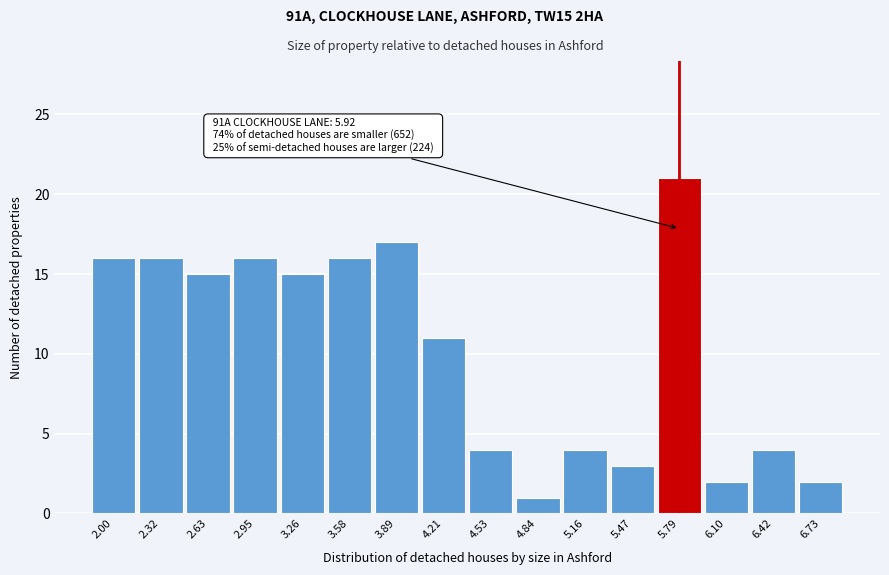

Reading left to right, what are all the values shown in this chart?

2.00=16	2.32=16	2.63=15	2.95=16	3.26=15	3.58=16	3.89=17	4.21=11	4.53=4	4.84=1	5.16=4	5.47=3	5.79=21	6.10=2	6.42=4	6.73=2